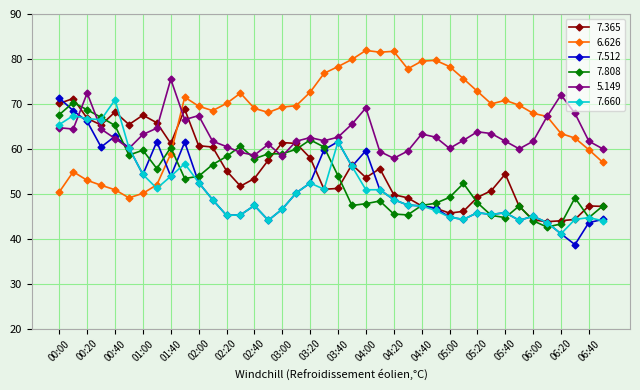

Count the number of data series in this chart.

6